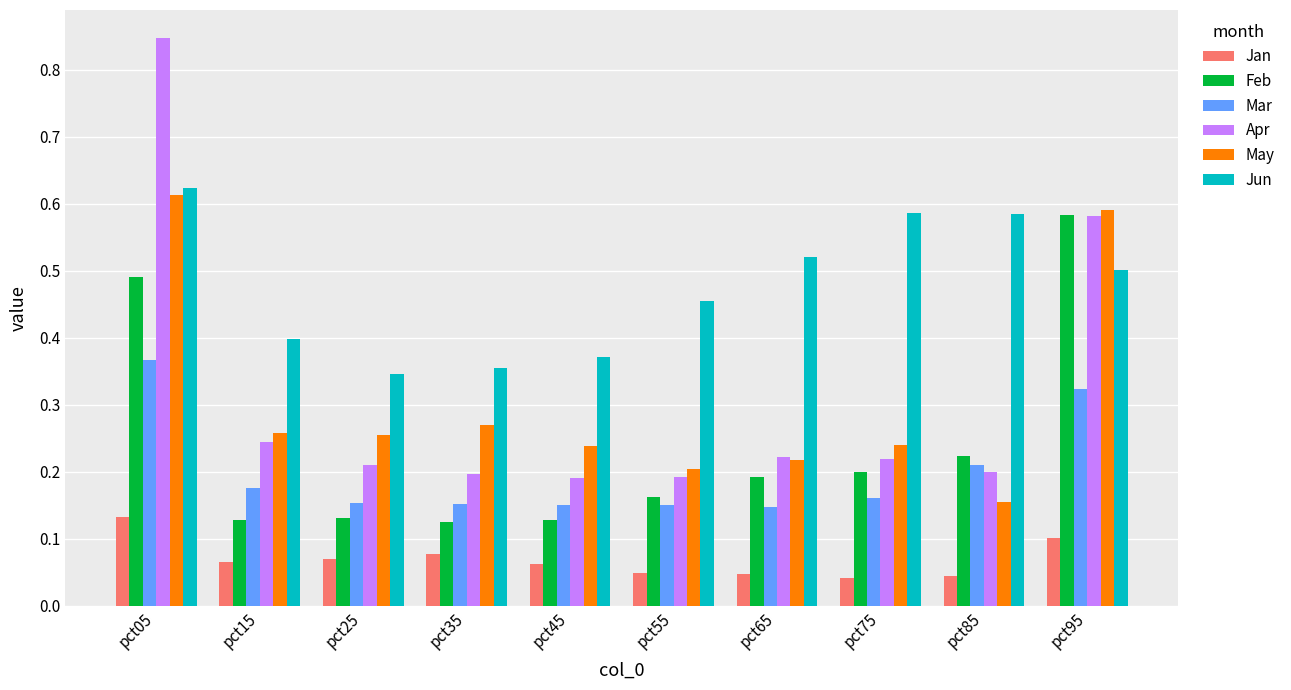

Which series changed the most between pct15 and pct85?

Jun